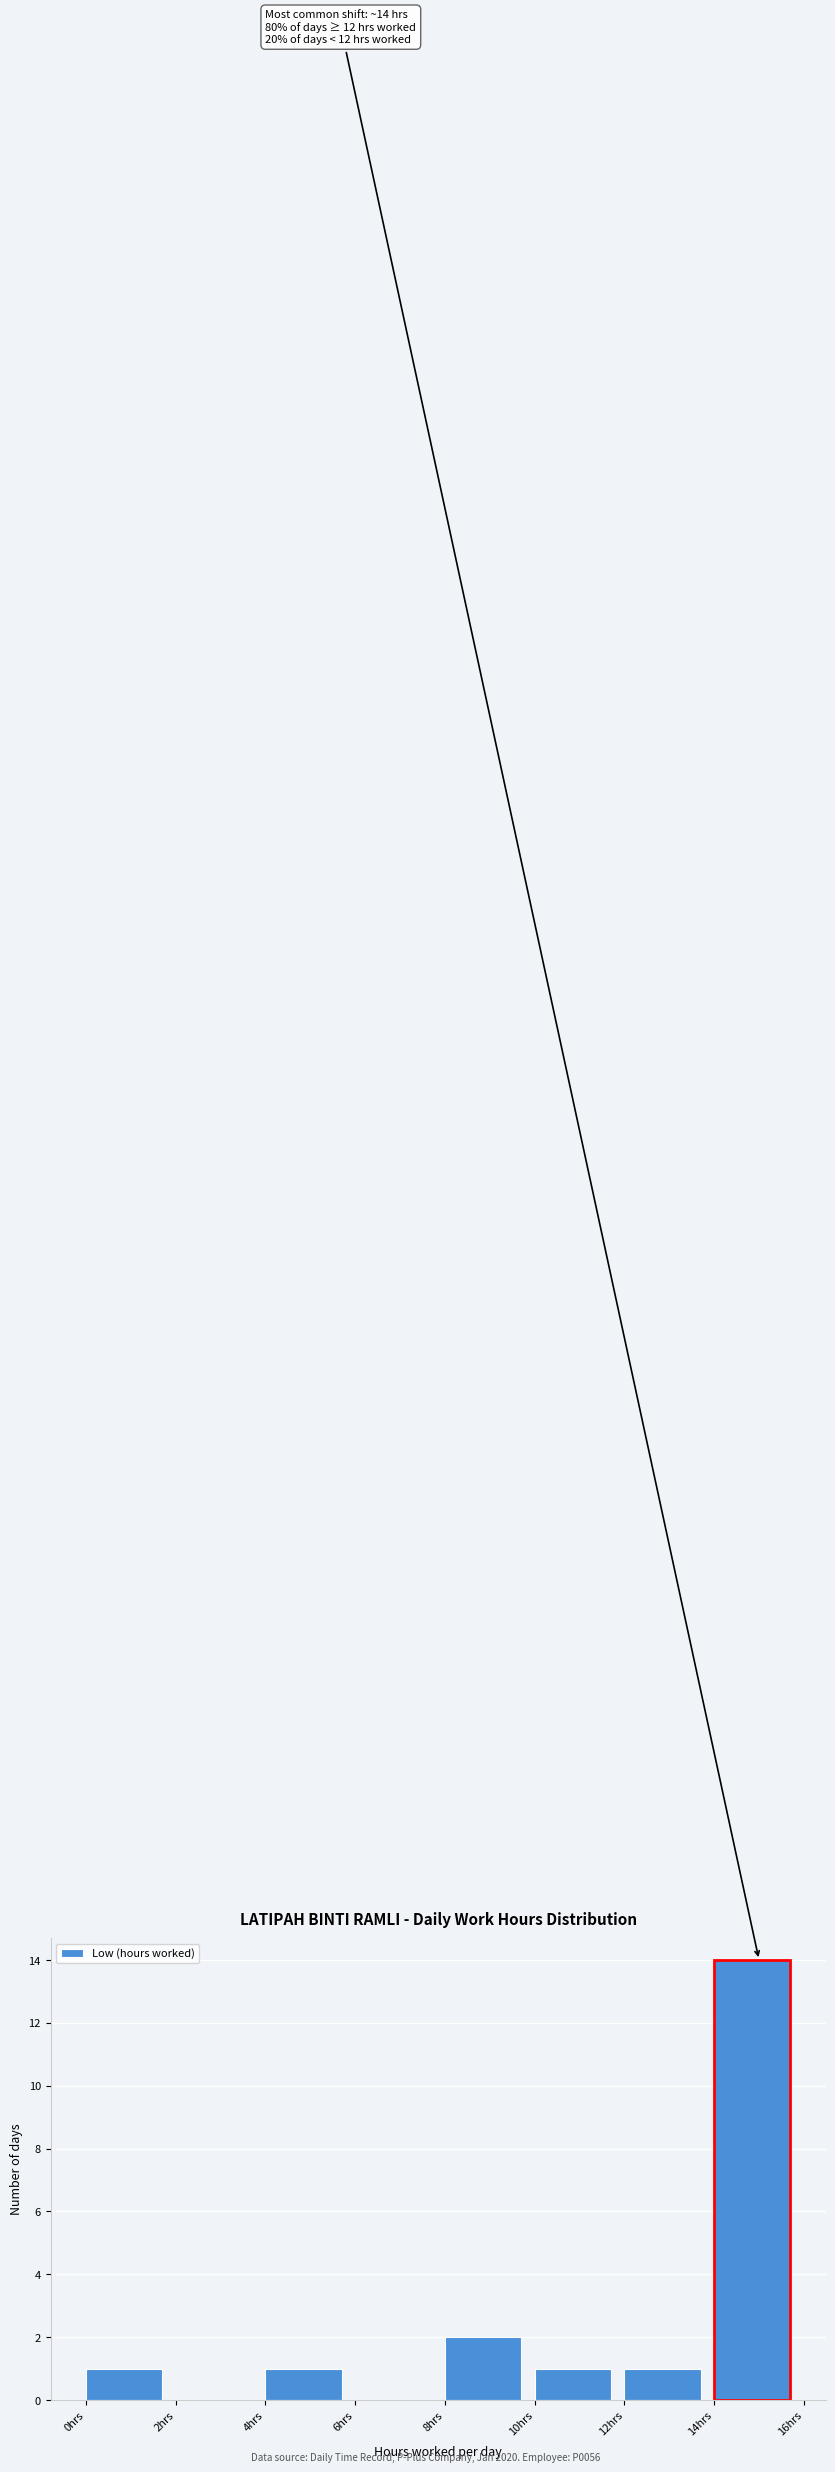

Which range on the x-axis has the tallest bar?

14 to 16